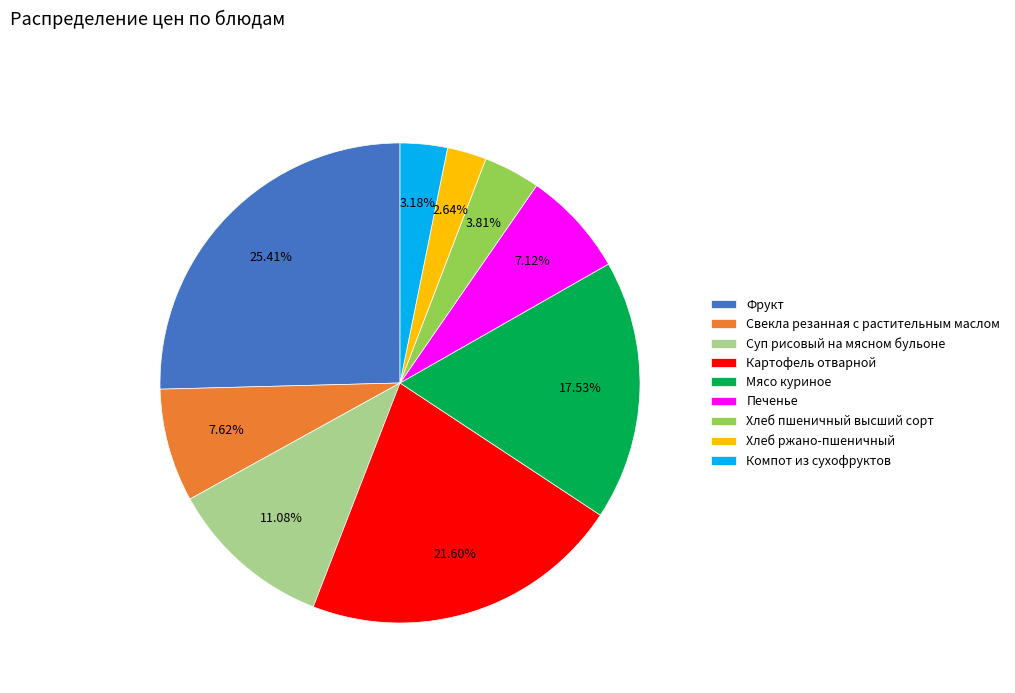

Between Хлеб ржано-пшеничный and Хлеб пшеничный высший сорт, which is larger?

Хлеб пшеничный высший сорт